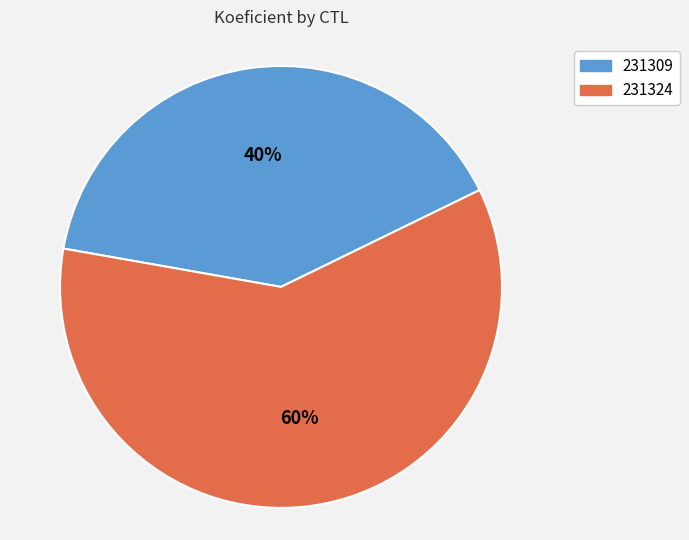

To the nearest percent, what percentage of the pie is 231309?

40%